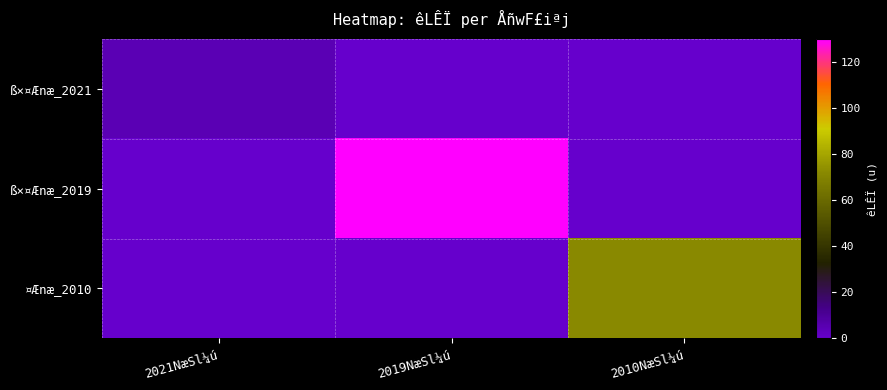

What is the spread (max minus min) of values at 2010NæSl¼ú?

72